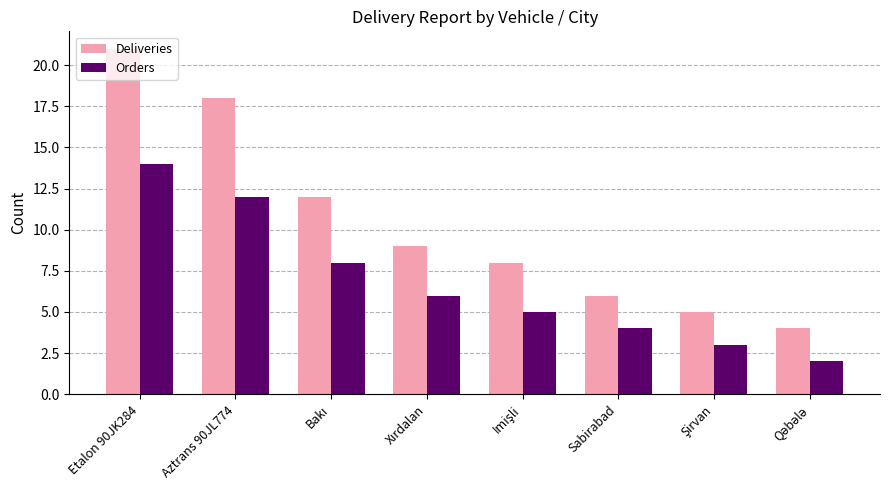

What is the label of the 2nd bar from the left?

Aztrans 90JL774